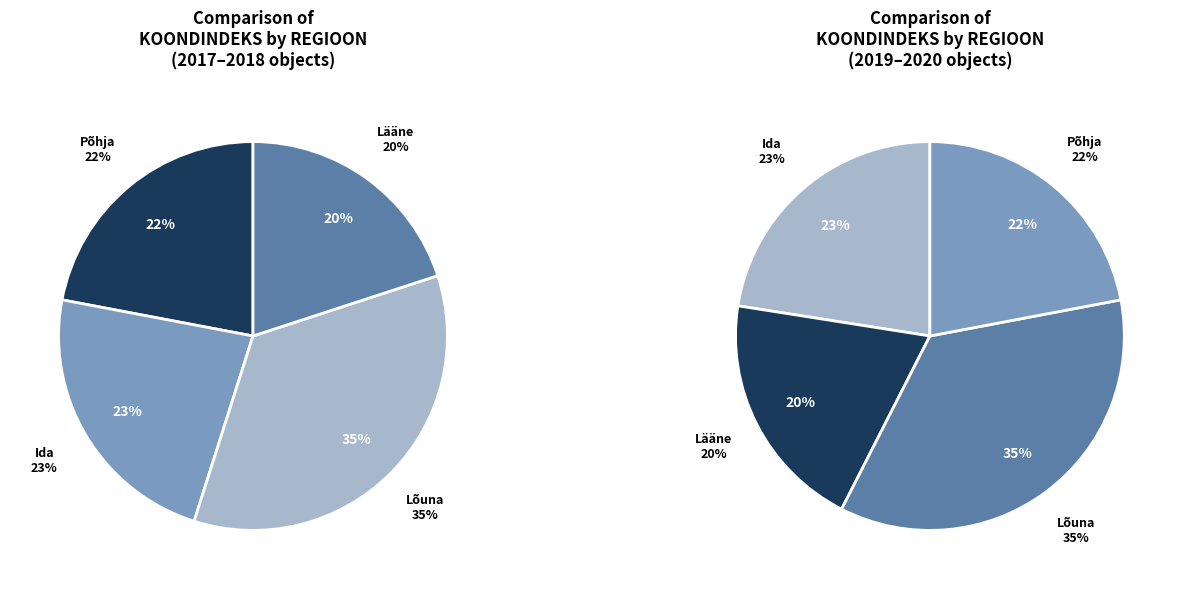

Is there any slice that represents more than half of the pie?

No